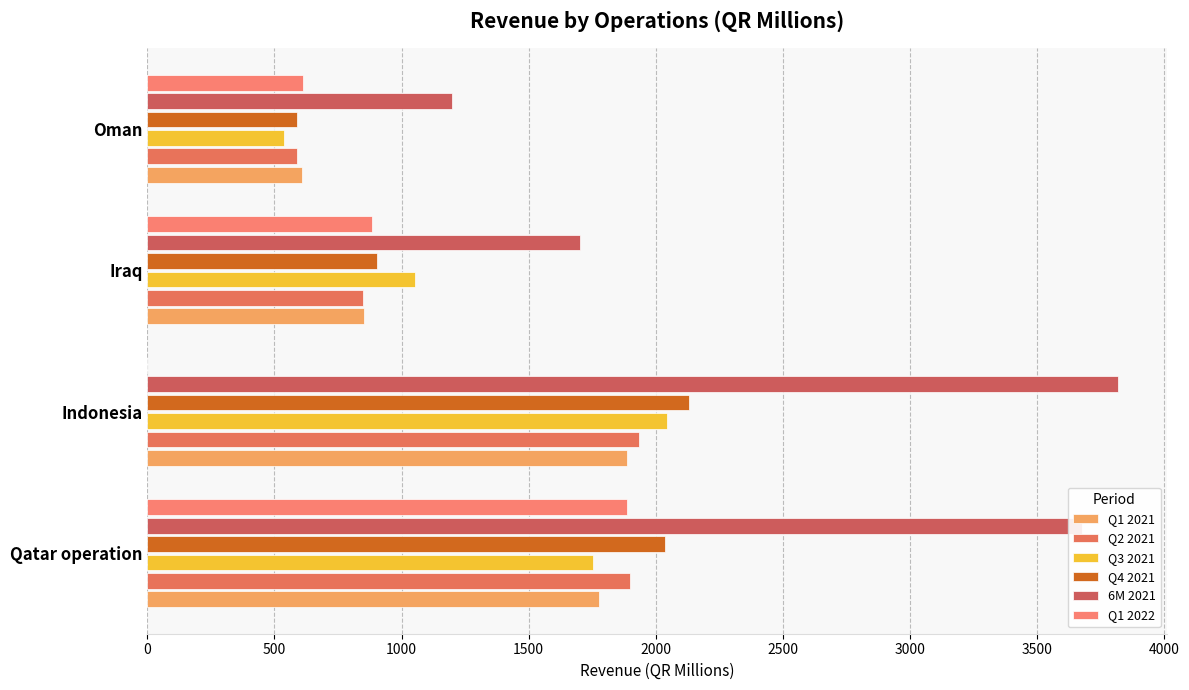

How many categories are shown in the chart?

4